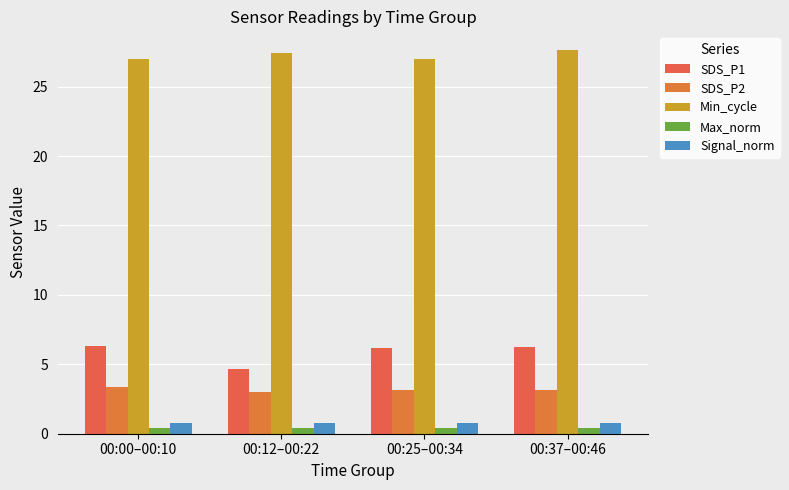

Read the Signal_norm value at 00:00–00:10.

0.8